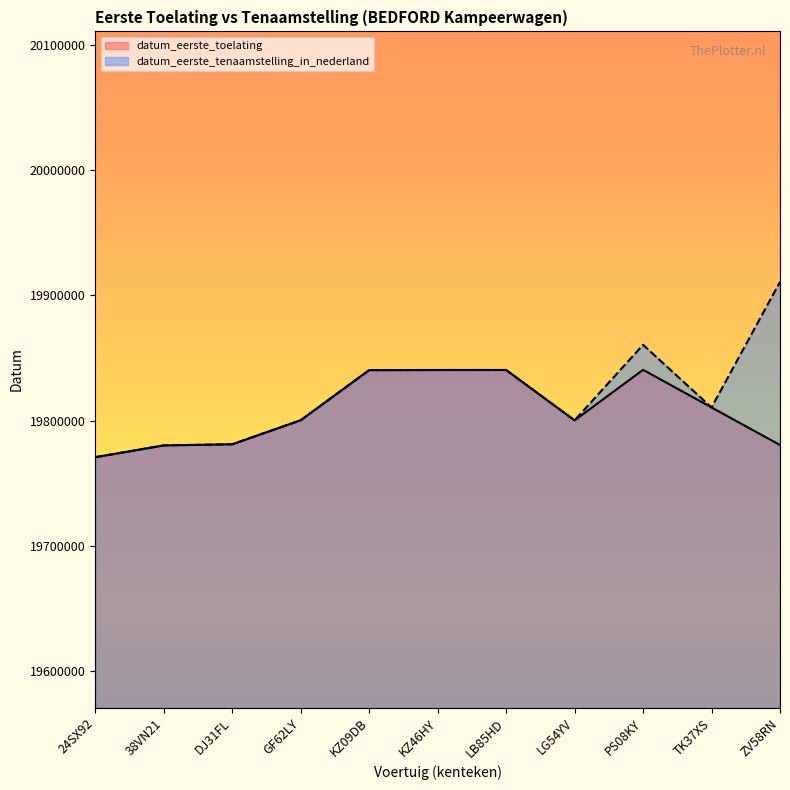

True or false: datum_eerste_tenaamstelling_in_nederland and datum_eerste_toelating cross at least once.

False